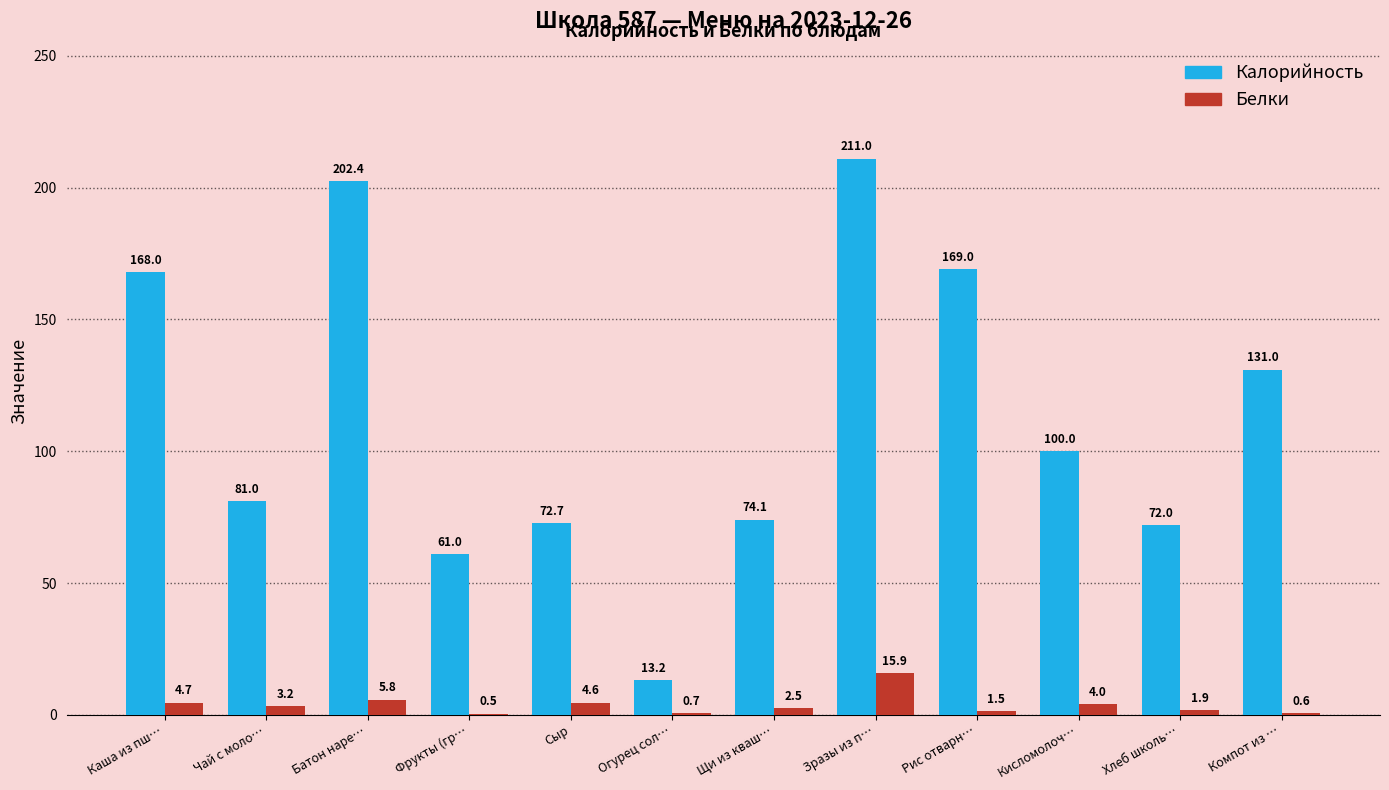

Between Зразы из п… and Компот из …, which series saw the biggest shift?

Калорийность